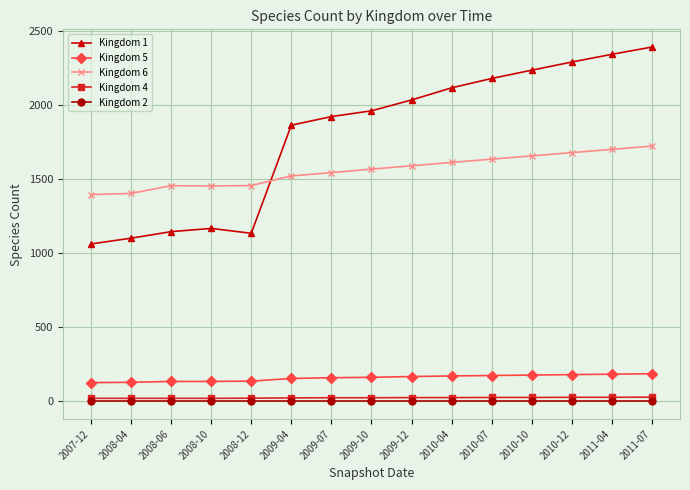

What is the sum of the Kingdom 5 values at 2011-04 and 2010-04?

356